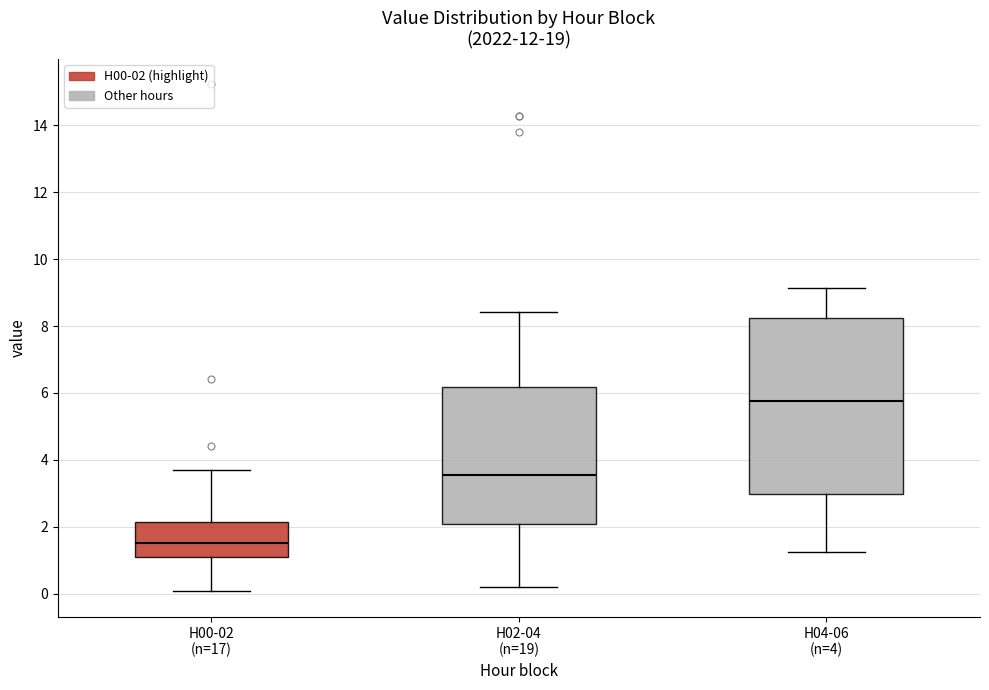

Reading left to right, transcribe this box plot: for each box, give where its median line is, the range the box spans, and where its two whiskers end, as read against the y-axis. The values are not printed on the chart, so give them approximately, as read against the axis.

H00-02 (n=17): median 1.6, box 1.0 to 2.2, whiskers 0.0 to 3.6
H02-04 (n=19): median 3.6, box 2.0 to 6.2, whiskers 0.2 to 8.4
H04-06 (n=4): median 5.8, box 3.0 to 8.2, whiskers 1.2 to 9.2